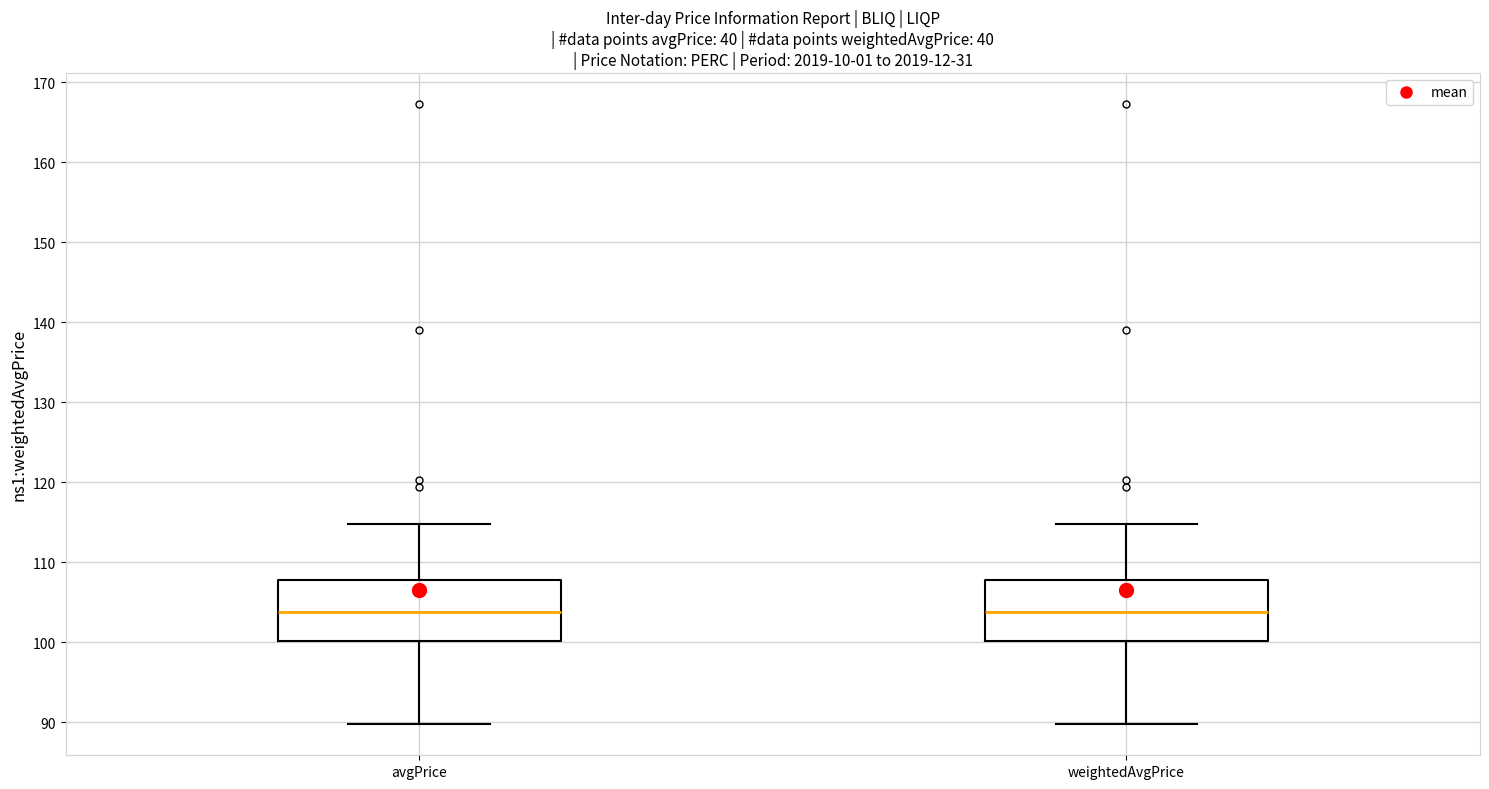

Where is the lower edge of the box for avgPrice on the y-axis? The values are not printed on the chart, so give them approximately, as read against the axis.

100